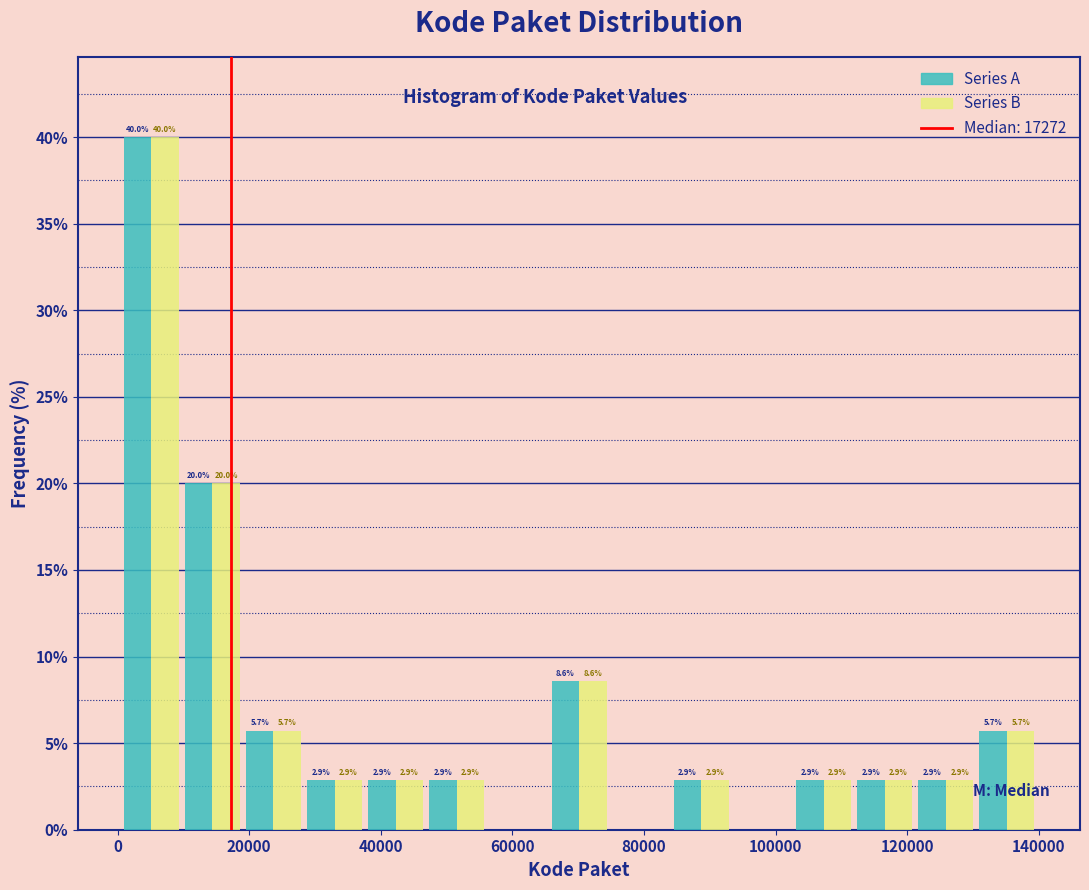

In the Series A series, which range on the x-axis has the tallest bar?

0 to 10000